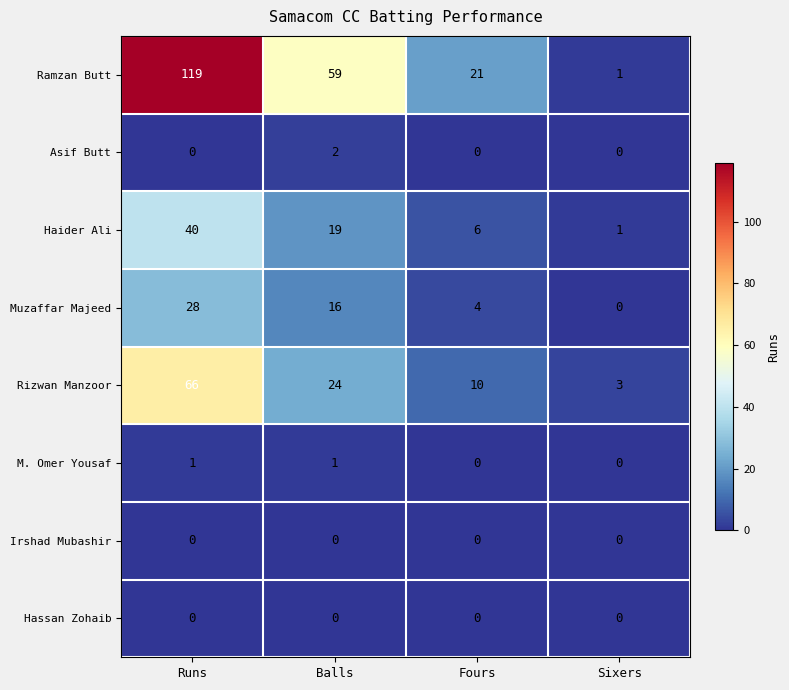

The value of Ramzan Butt at Balls is 22. True or false?

False